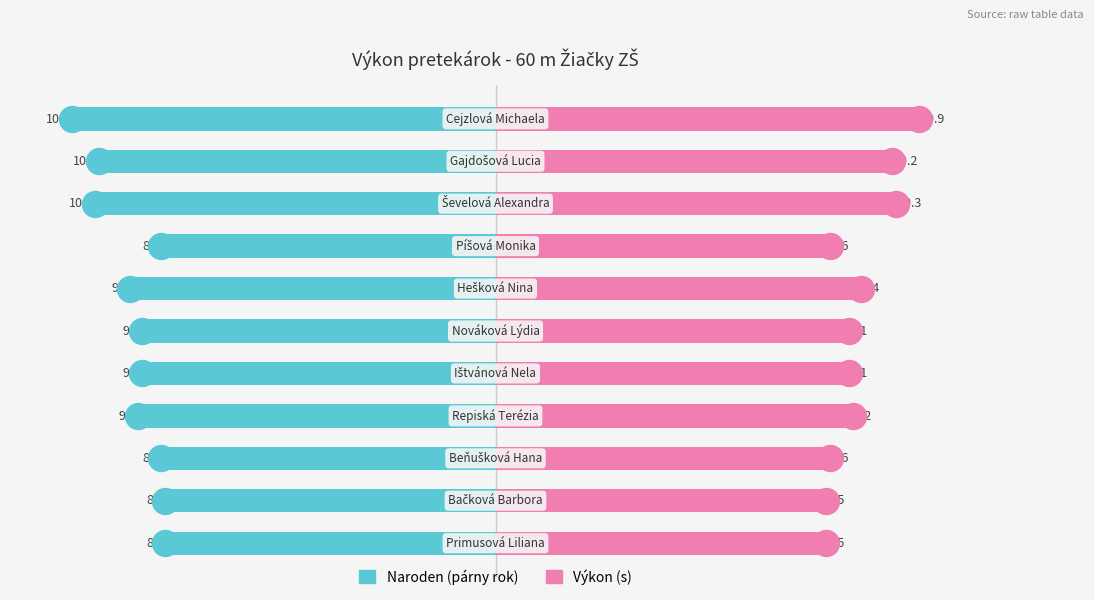

At how many categories does at least one series exceed 8?

11